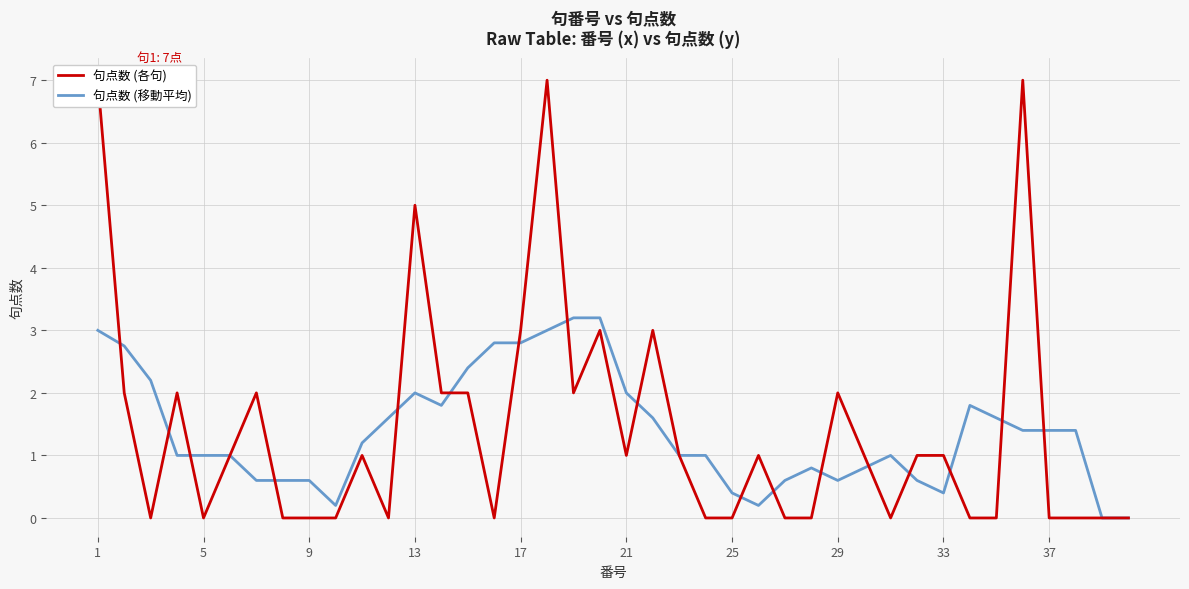

What are all the series names shown in the legend?

句点数 (各句), 句点数 (移動平均)